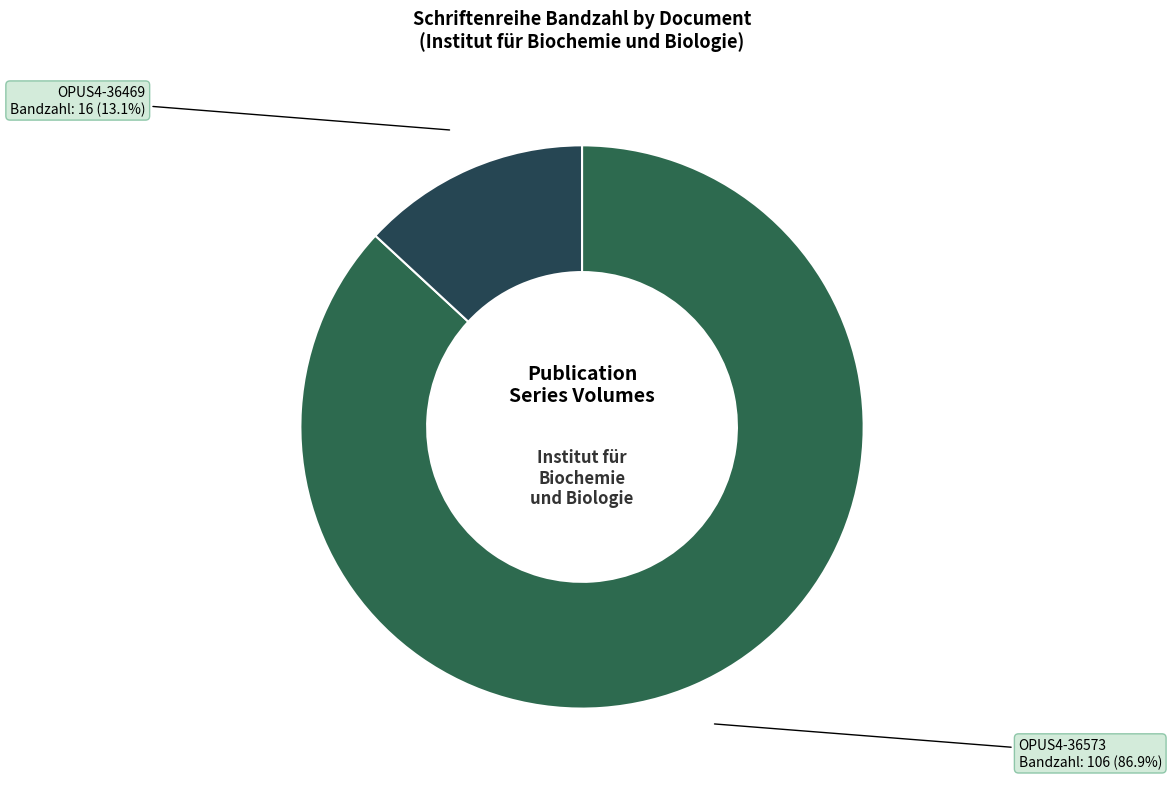

To the nearest percent, what is the combined percentage of OPUS4-36469 and OPUS4-36573?

100%